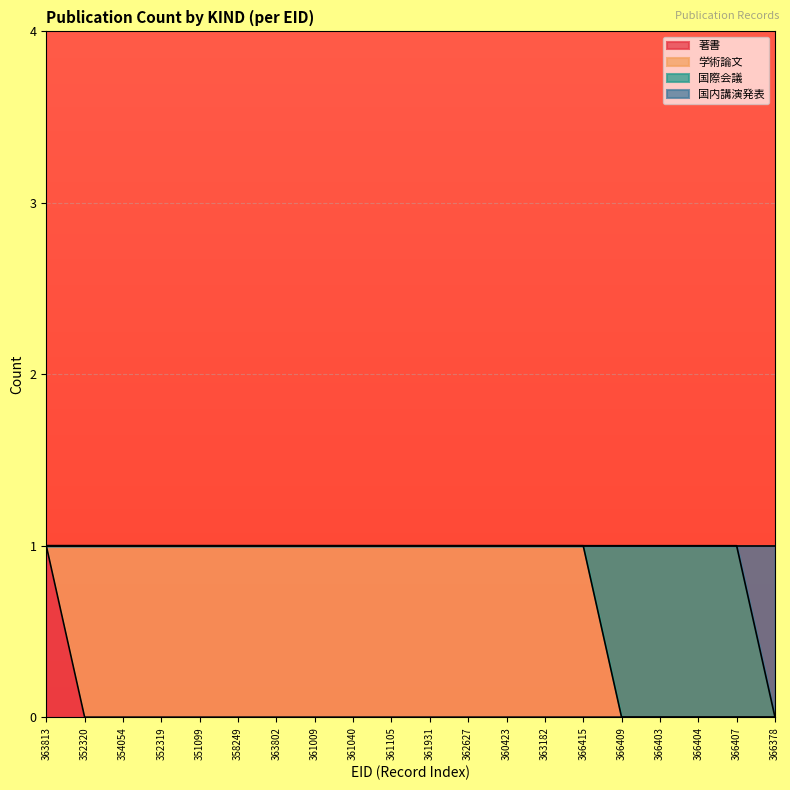

At which label does 著書 reach its peak?

363813